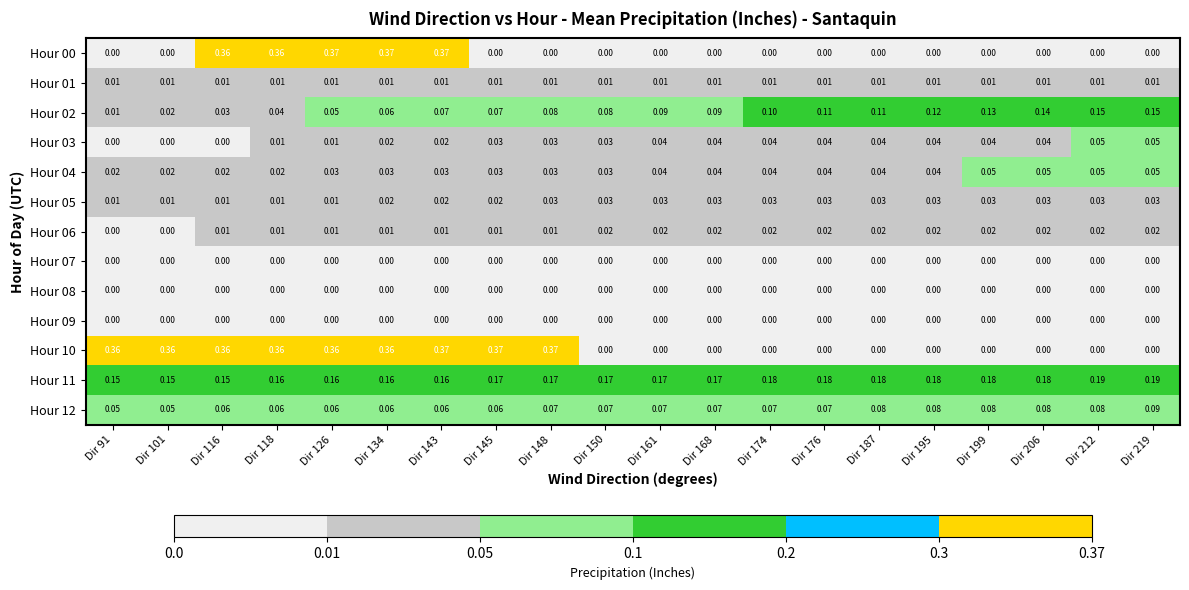

Is the value of Hour 03 at Dir 219 greater than the value of Hour 09 at Dir 101?

Yes